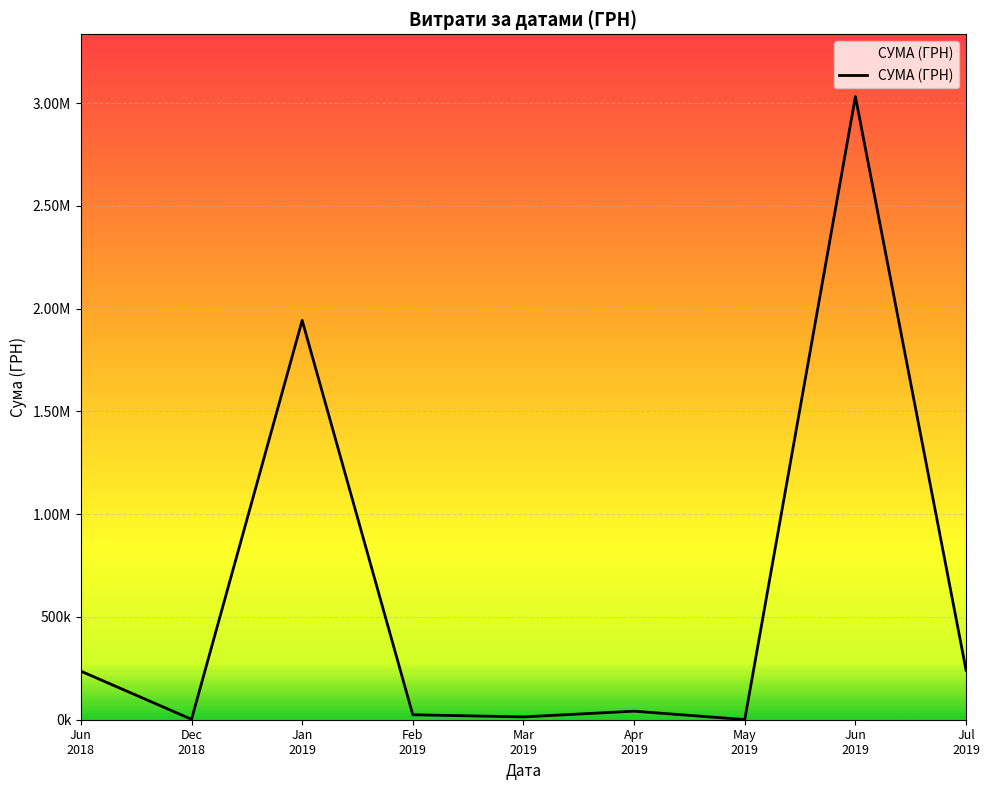

Read the value at Feb
2019.

24056.4